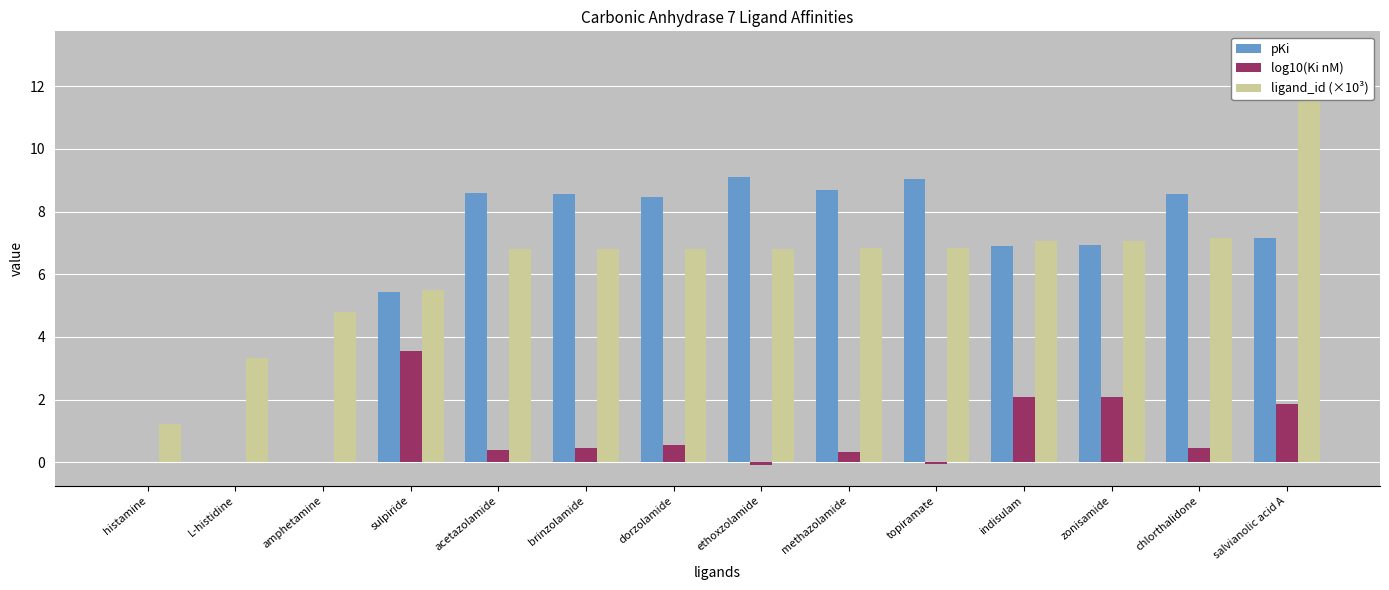

At which category is the sum across all series the highest?

salvianolic acid A